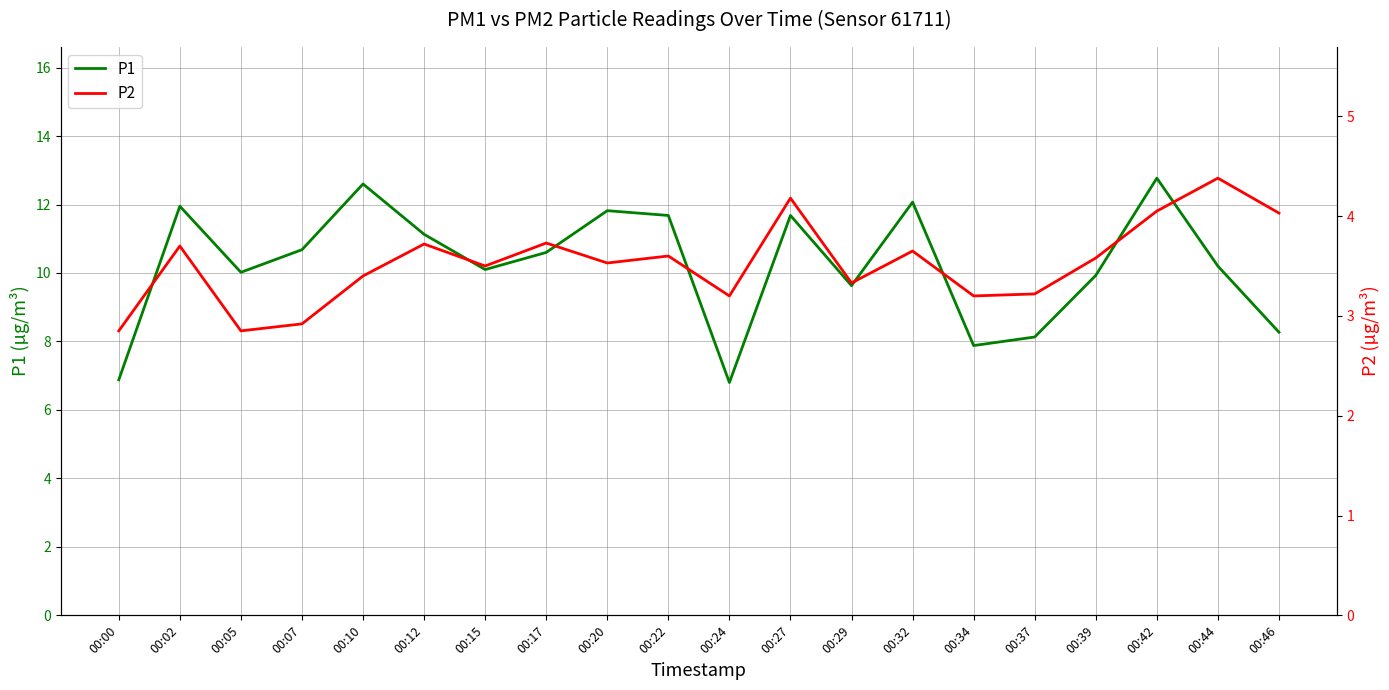

How many data points in P2 are less than 3?

3